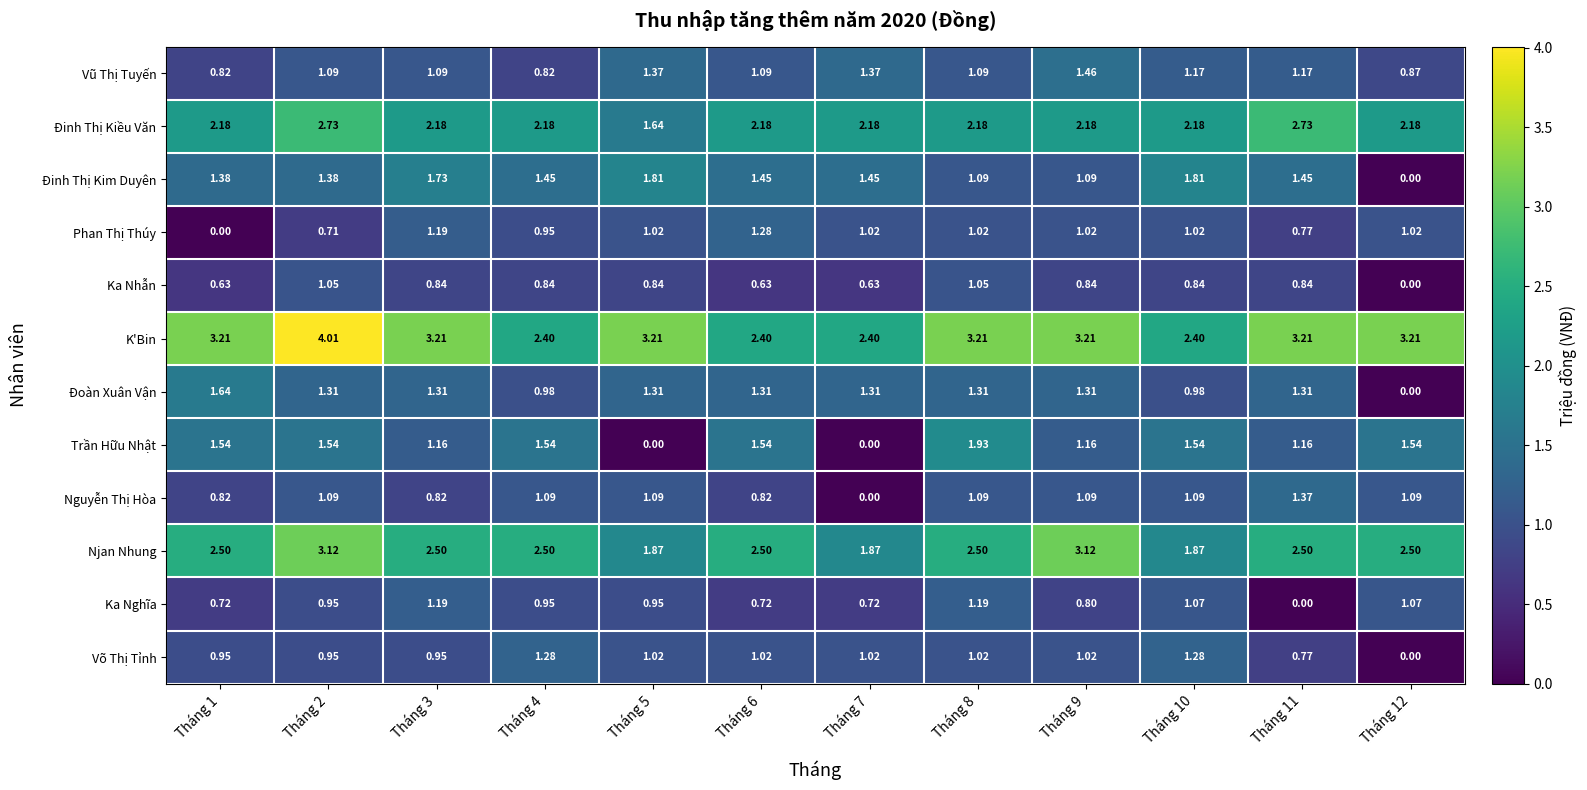

Which series has the largest total across all categories?

K'Bin